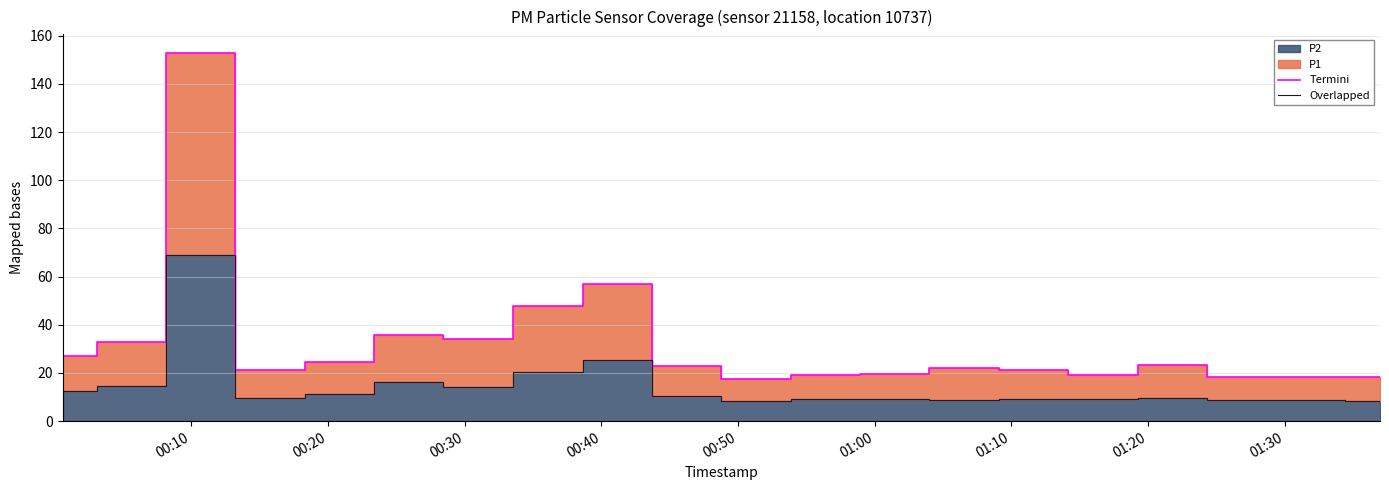

In Overlapped, how many points are higher than both neighbors (excluding endpoints)?

6